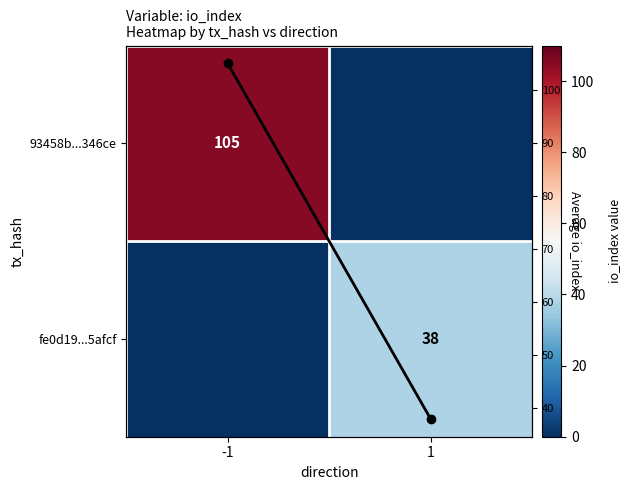

The 93458b...346ce series shows 105 at -1. True or false?

True